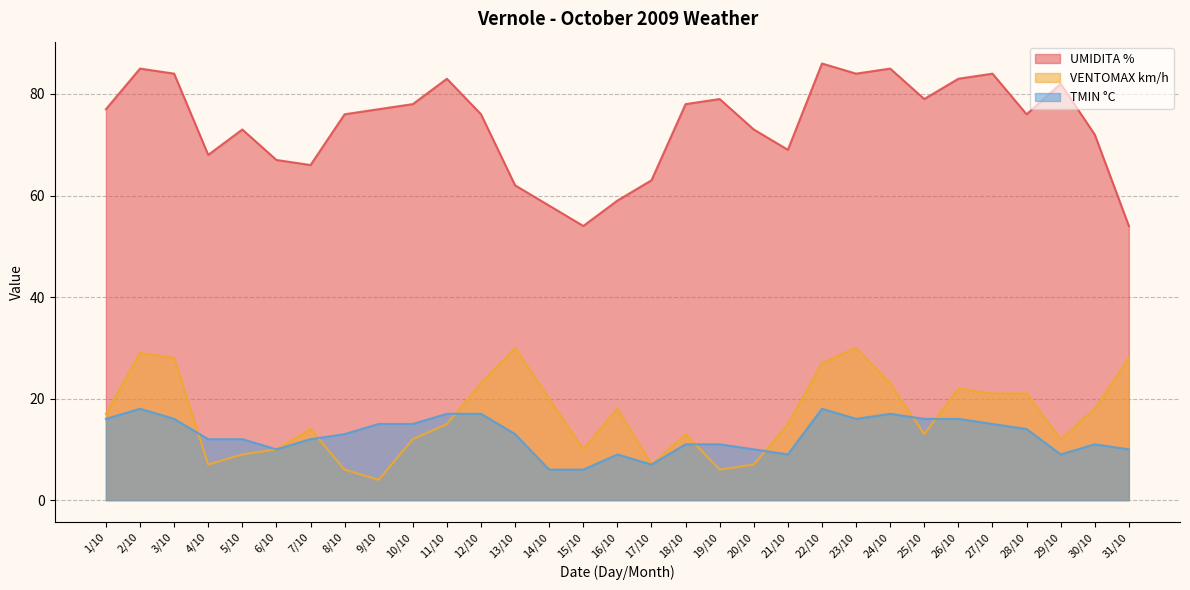

Count the number of categories in the chart.

31